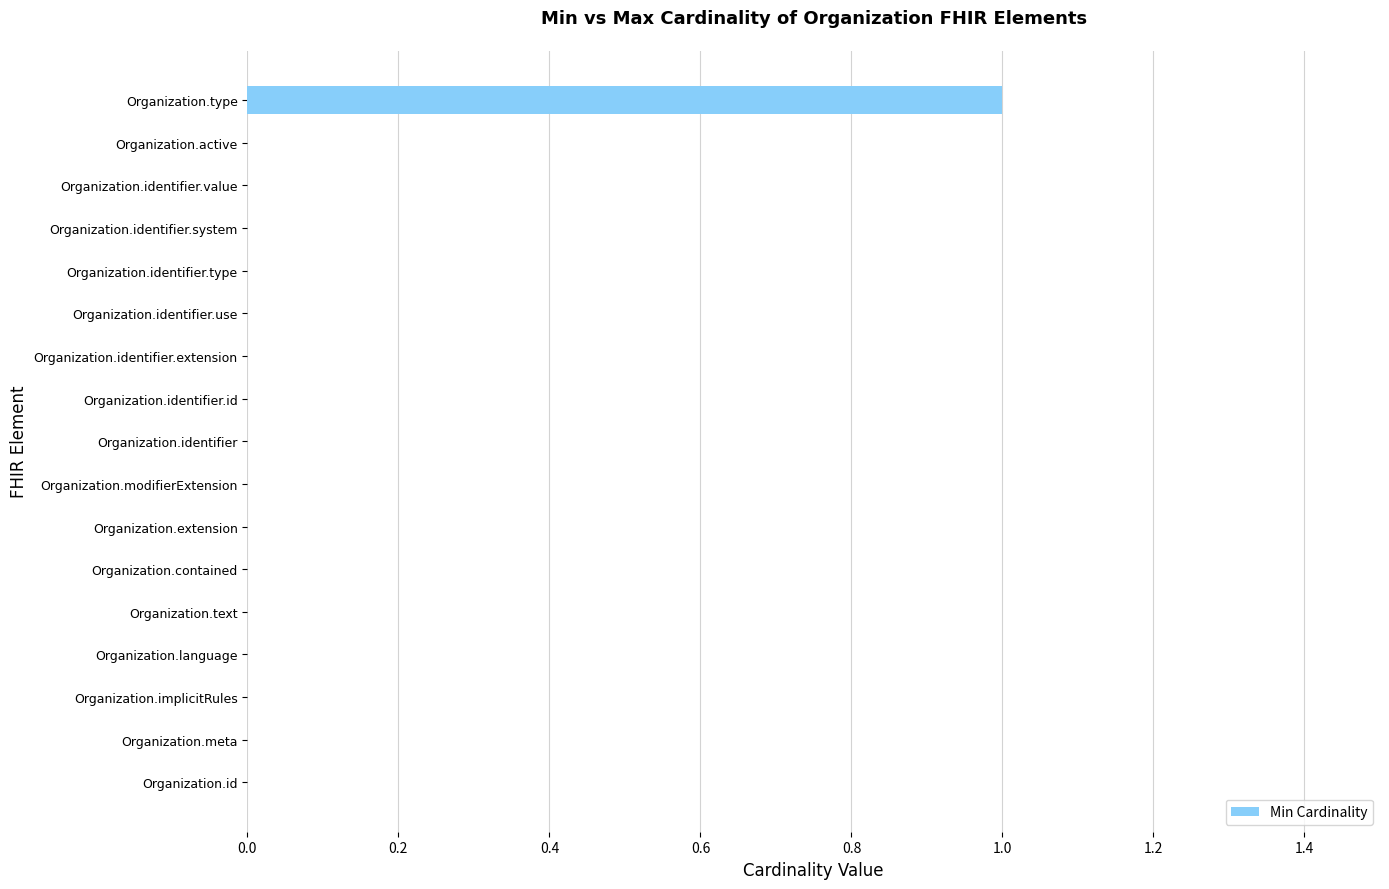

The value at Organization.active is 1. True or false?

False